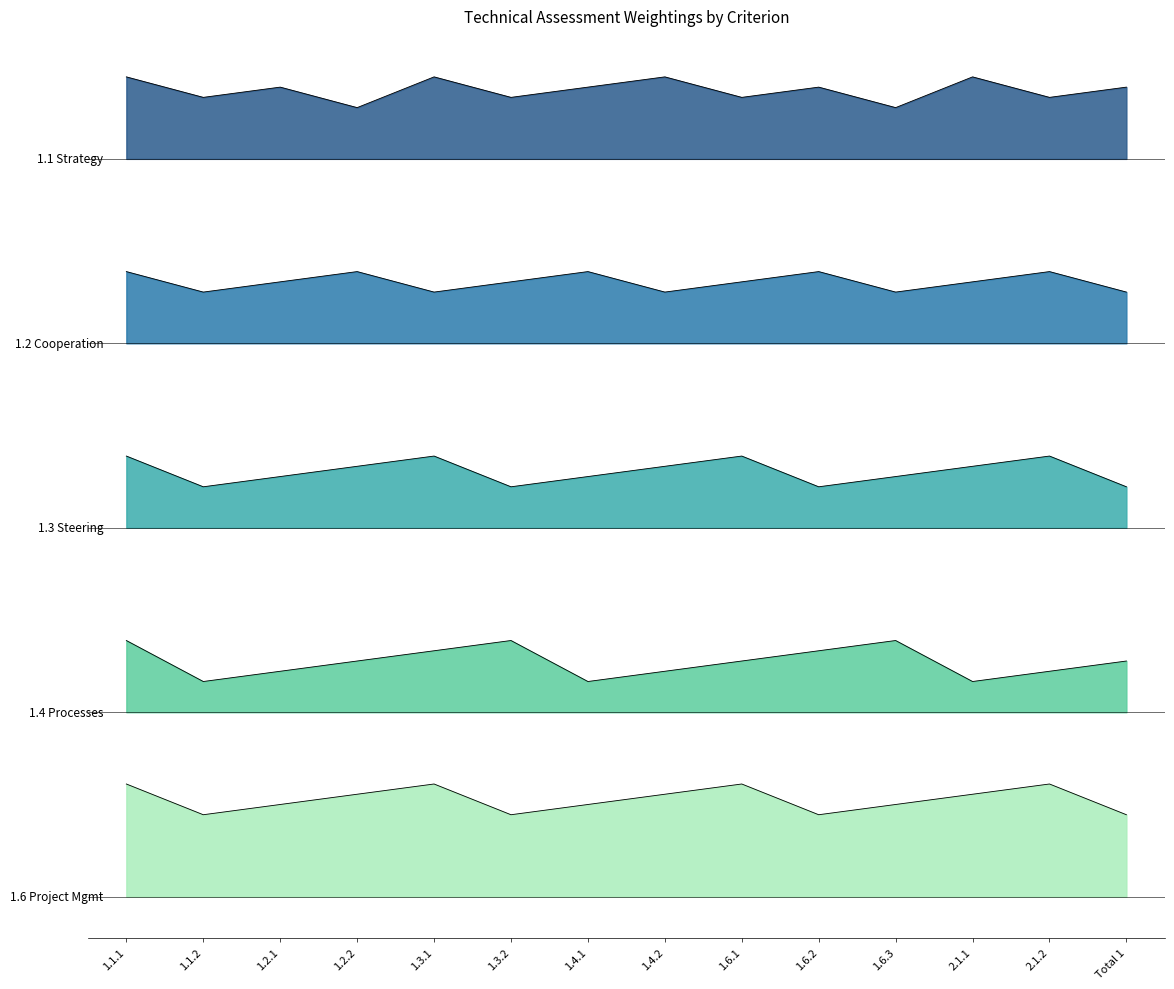

At 2.1.1, list the series in order from smallest to largest.

1.6 Project Mgmt, 1.4 Processes, 1.3 Steering, 1.2 Cooperation, 1.1 Strategy